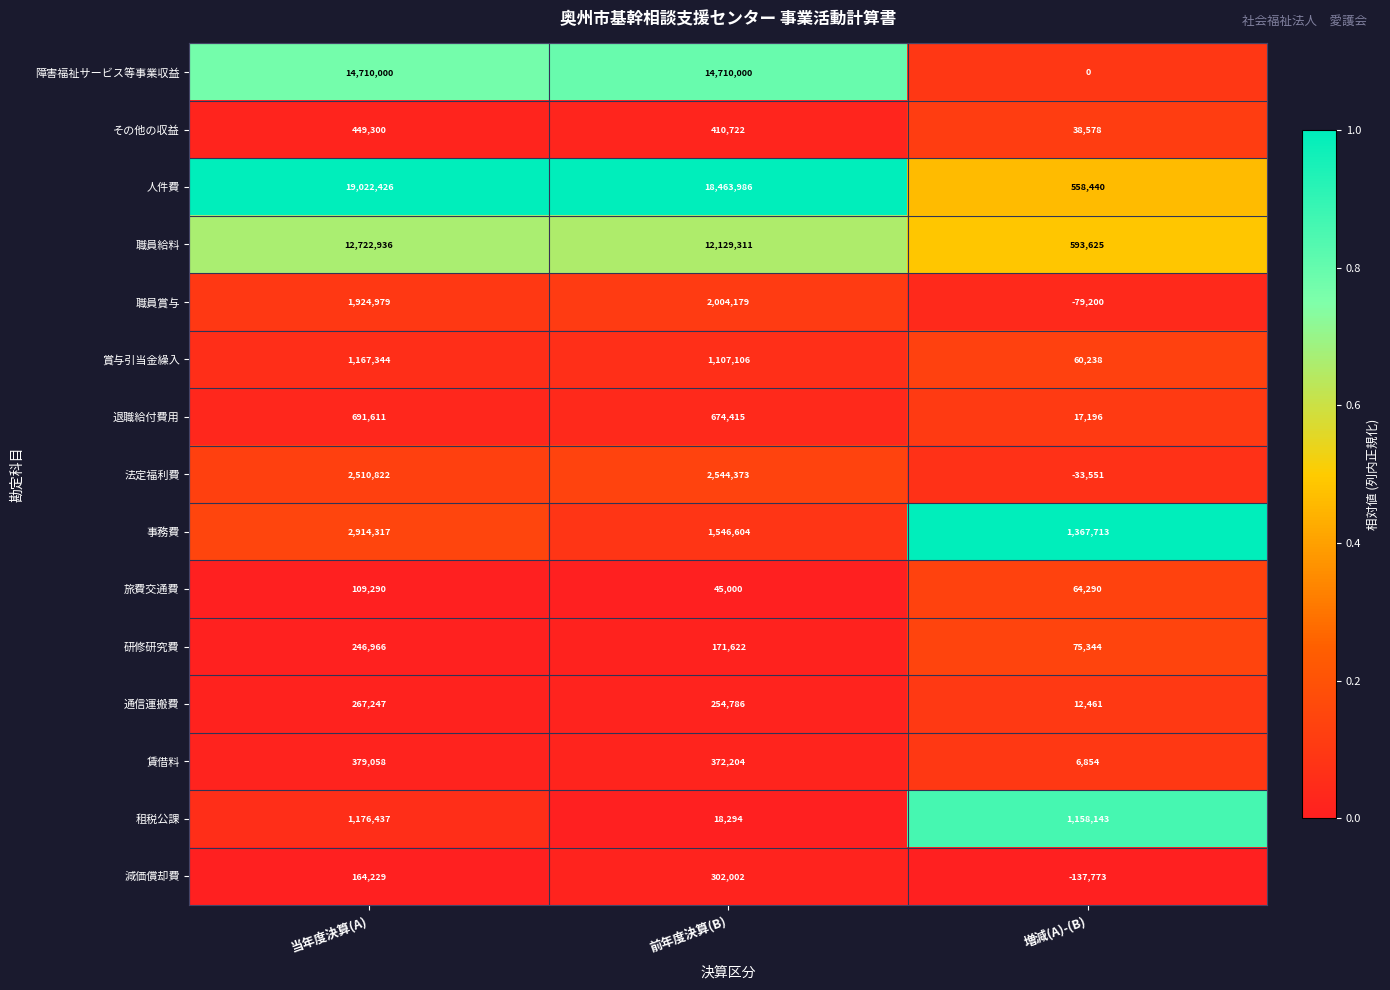

Which series has the widest spread of values?

人件費